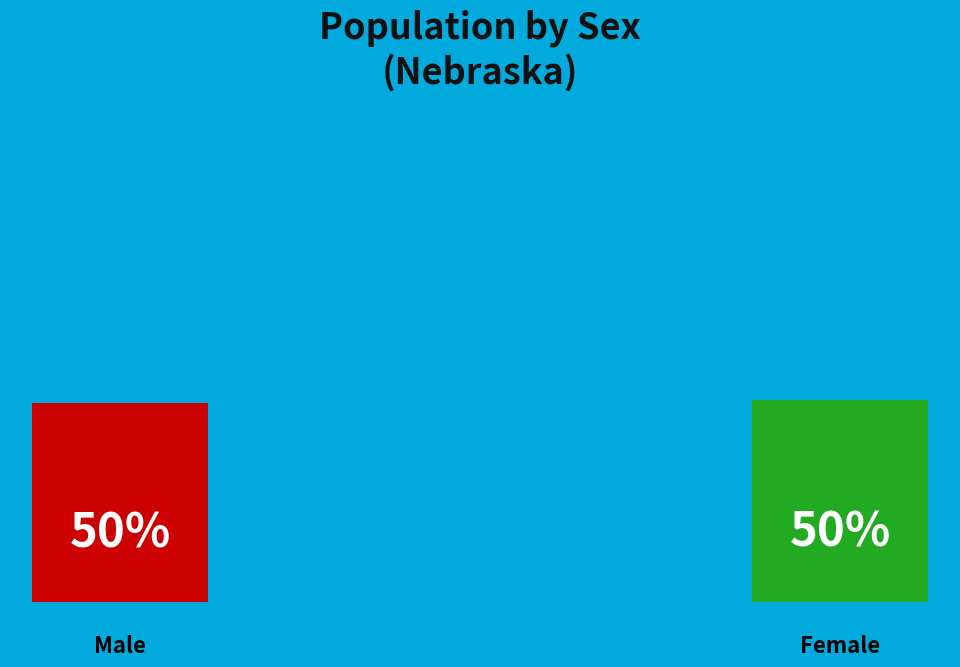

What percentage is NOT represented by Female?

49.6%